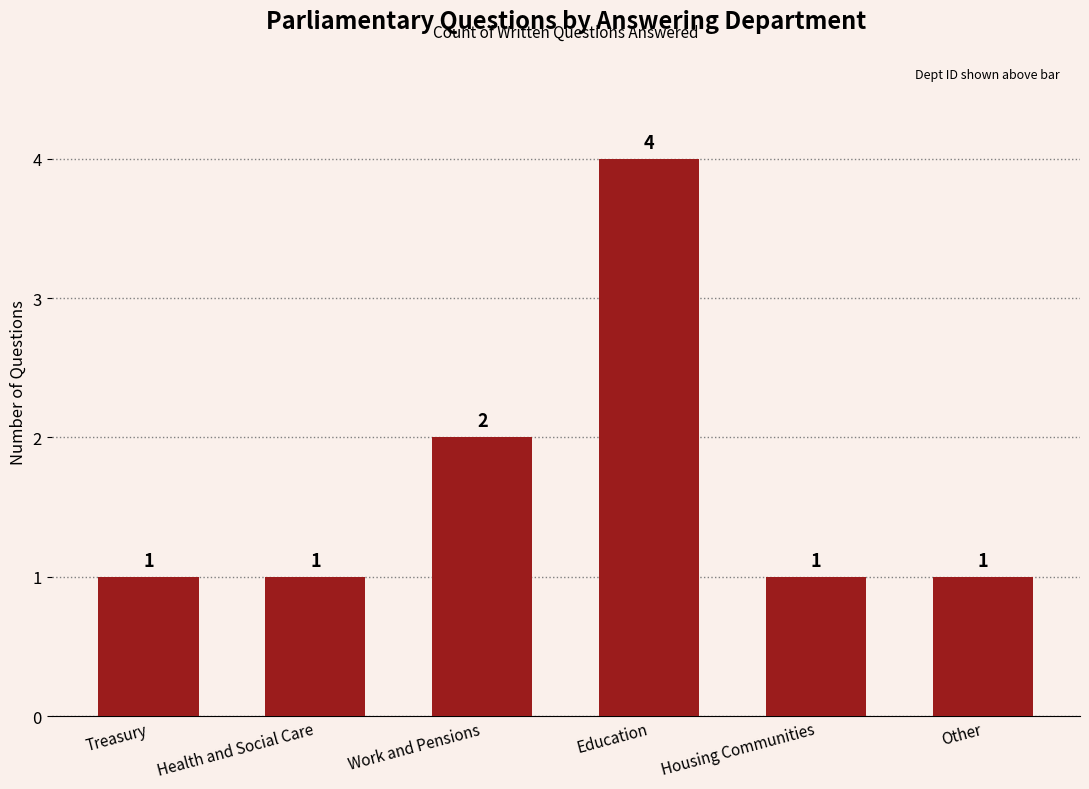

What is the greatest value displayed?

4